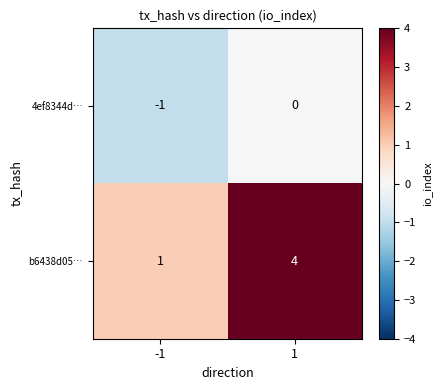

Reading right to left, extract all data points from this chart.

4ef8344d…: 0	-1
b6438d05…: 4	1